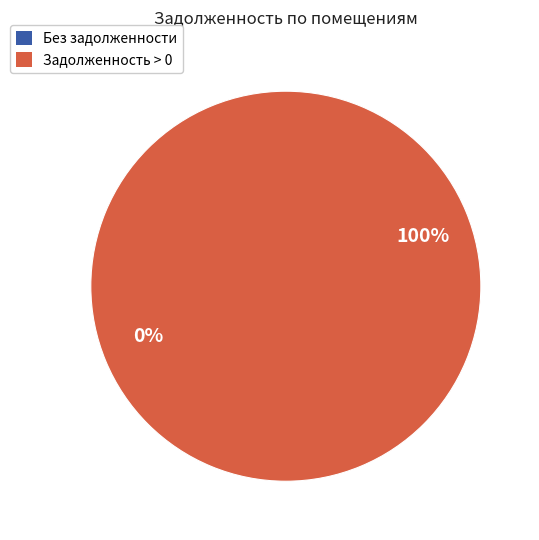

What portion of the pie excludes 26?

99.7%